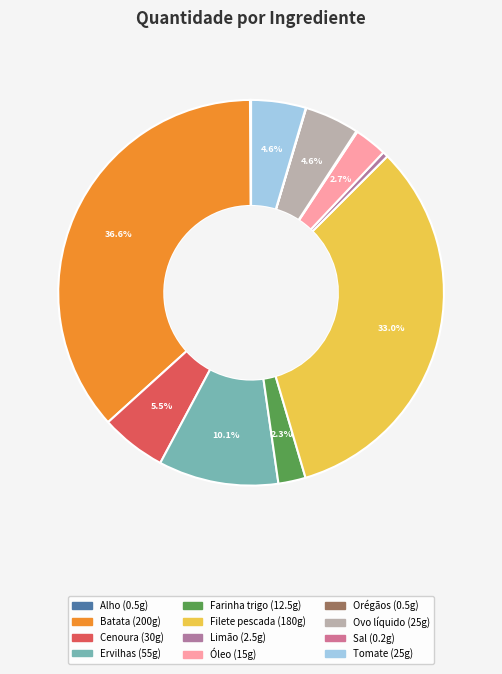

Which category has the biggest portion of the pie?

Batata